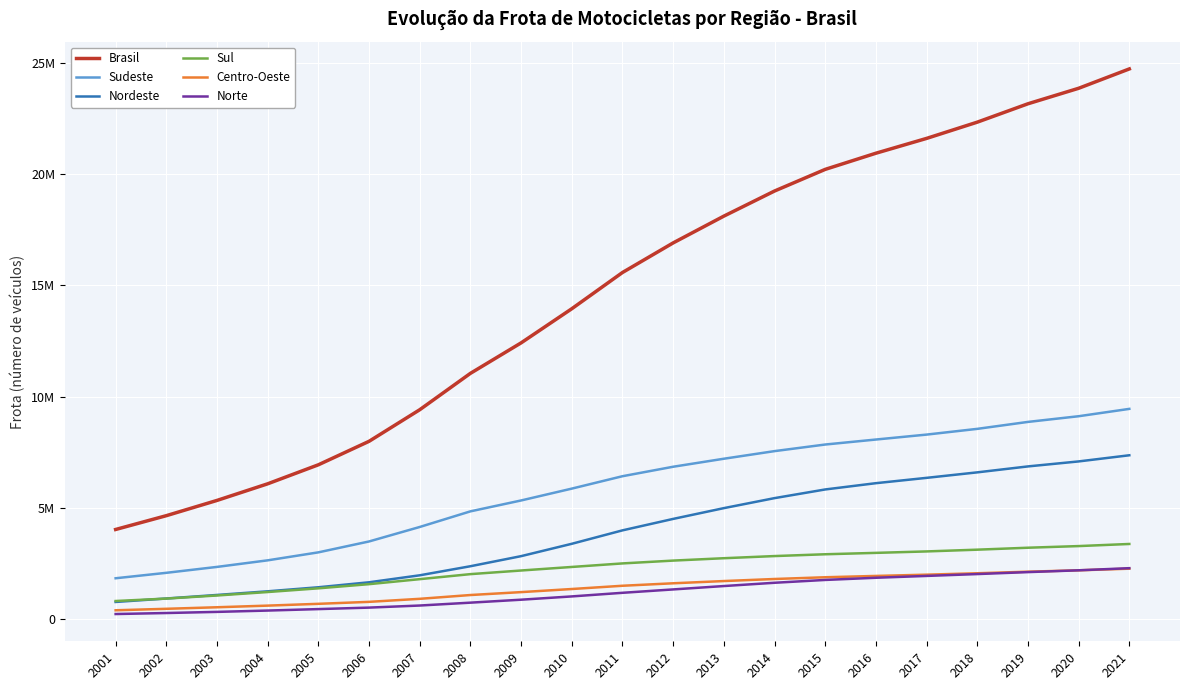

Reading left to right, list all the values displayed in this chart.

Brasil: 2001=4025556	2002=4646440	2003=5332056	2004=6079361	2005=6934150	2006=7989925	2007=9410110	2008=11045686	2009=12415764	2010=13950448	2011=15579899	2012=16910473	2013=18114464	2014=19242916	2015=20216193	2016=20942633	2017=21608568	2018=22339110	2019=23165586	2020=23862010	2021=24732701
Sudeste: 2001=1832343	2002=2077020	2003=2342880	2004=2638113	2005=2997256	2006=3486884	2007=4138086	2008=4840591	2009=5330045	2010=5862864	2011=6420372	2012=6846219	2013=7206323	2014=7548504	2015=7845189	2016=8069787	2017=8291601	2018=8549438	2019=8862062	2020=9117502	2021=9447825
Nordeste: 2001=766886	2002=922316	2003=1082281	2004=1245524	2005=1427830	2006=1651409	2007=1965539	2008=2373196	2009=2826700	2010=3382147	2011=3986058	2012=4500857	2013=4985338	2014=5435284	2015=5825032	2016=6107168	2017=6346818	2018=6593875	2019=6861033	2020=7085400	2021=7362160
Sul: 2001=809270	2002=918549	2003=1057651	2004=1213298	2005=1379781	2006=1567083	2007=1792069	2008=2017894	2009=2181133	2010=2340658	2011=2499695	2012=2626687	2013=2733632	2014=2830109	2015=2911378	2016=2973847	2017=3038933	2018=3117627	2019=3205346	2020=3279202	2021=3373971
Centro-Oeste: 2001=392907	2002=459164	2003=528686	2004=602171	2005=683123	2006=771593	2007=908071	2008=1078608	2009=1209464	2010=1348784	2011=1495249	2012=1606363	2013=1706834	2014=1799212	2015=1877591	2016=1936971	2017=1993802	2018=2057153	2019=2128113	2020=2189763	2021=2262898
Norte: 2001=224150	2002=269391	2003=320558	2004=380255	2005=446160	2006=512956	2007=606345	2008=735397	2009=868422	2010=1015995	2011=1178525	2012=1330347	2013=1482337	2014=1629807	2015=1757003	2016=1854860	2017=1937414	2018=2021017	2019=2109032	2020=2190143	2021=2285847